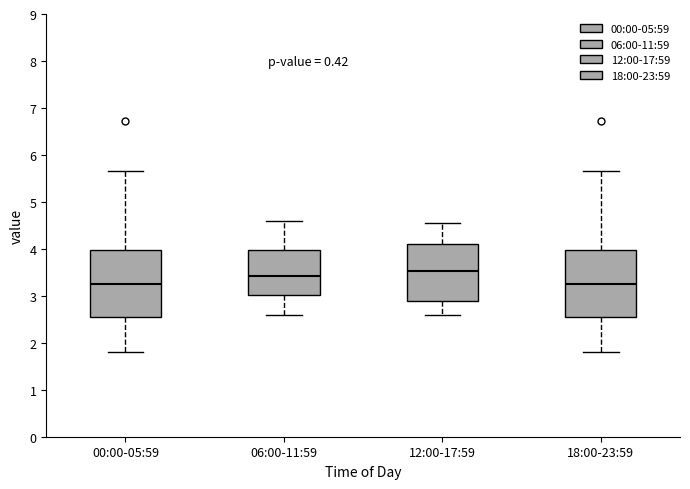

Reading left to right, transcribe this box plot: for each box, give where its median line is, the range the box spans, and where its two whiskers end, as read against the y-axis. The values are not printed on the chart, so give them approximately, as read against the axis.

00:00-05:59: median 3.3, box 2.5 to 4.0, whiskers 1.8 to 5.7
06:00-11:59: median 3.4, box 3.0 to 4.0, whiskers 2.6 to 4.6
12:00-17:59: median 3.5, box 2.9 to 4.1, whiskers 2.6 to 4.6
18:00-23:59: median 3.3, box 2.5 to 4.0, whiskers 1.8 to 5.7